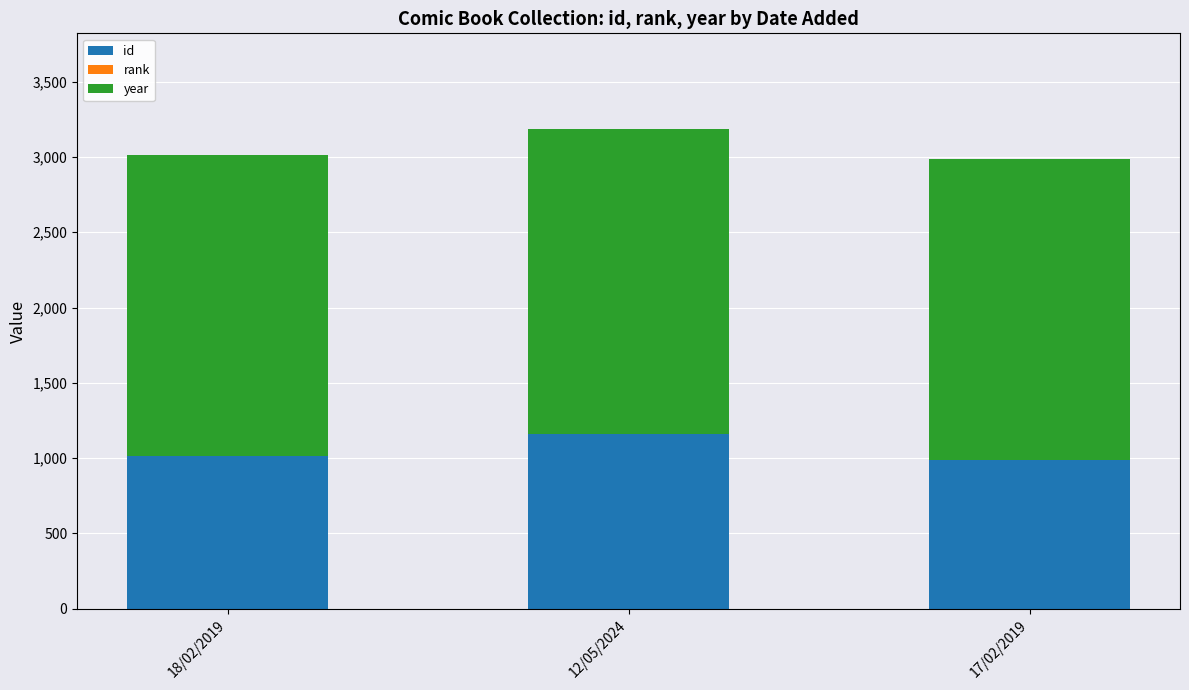

True or false: id has a value of 660 at 18/02/2019.

False